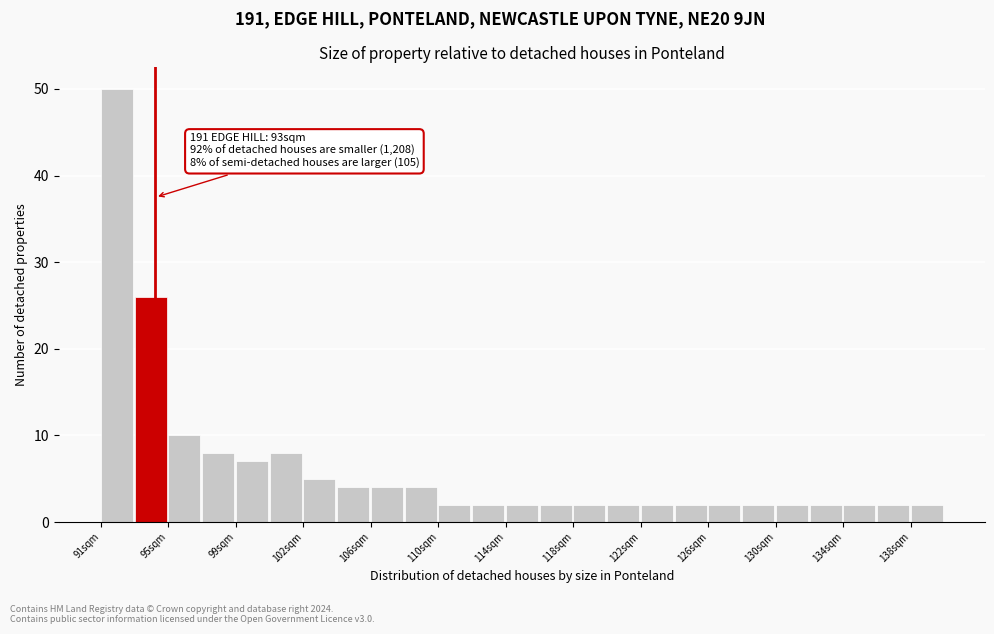

Read against the x-axis, roughly where is the centre of the tallest bar?

91.5